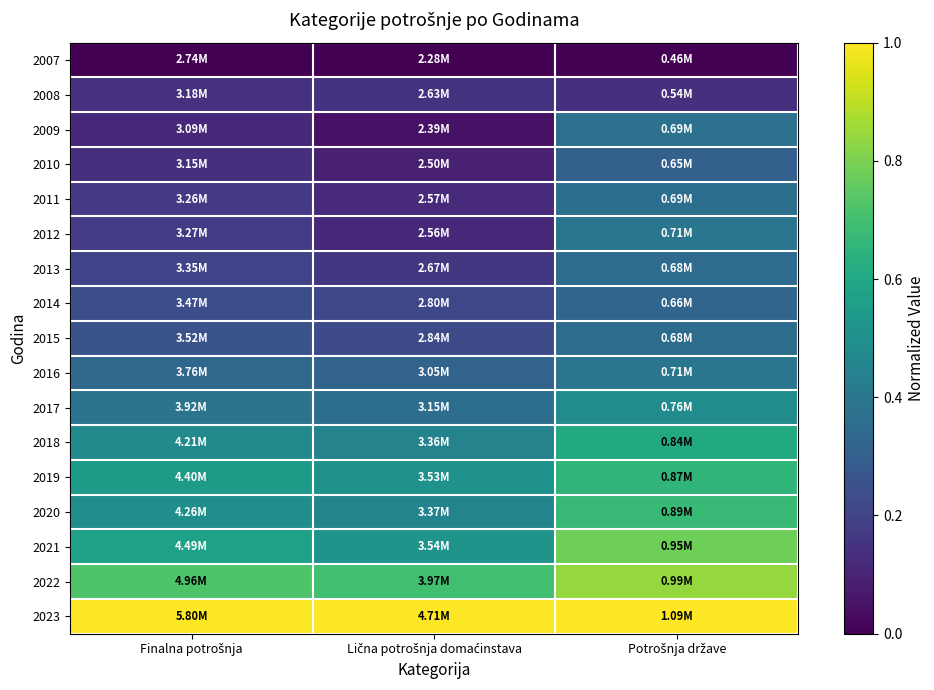

Reading left to right, list all the values displayed in this chart.

2007: Finalna potrošnja=0.0	Lična potrošnja domaćinstava=0.0	Potrošnja države=0.0
2008: Finalna potrošnja=0.1	Lična potrošnja domaćinstava=0.1	Potrošnja države=0.1
2009: Finalna potrošnja=0.1	Lična potrošnja domaćinstava=0.0	Potrošnja države=0.4
2010: Finalna potrošnja=0.1	Lična potrošnja domaćinstava=0.1	Potrošnja države=0.3
2011: Finalna potrošnja=0.2	Lična potrošnja domaćinstava=0.1	Potrošnja države=0.4
2012: Finalna potrošnja=0.2	Lična potrošnja domaćinstava=0.1	Potrošnja države=0.4
2013: Finalna potrošnja=0.2	Lična potrošnja domaćinstava=0.2	Potrošnja države=0.3
2014: Finalna potrošnja=0.2	Lična potrošnja domaćinstava=0.2	Potrošnja države=0.3
2015: Finalna potrošnja=0.3	Lična potrošnja domaćinstava=0.2	Potrošnja države=0.4
2016: Finalna potrošnja=0.3	Lična potrošnja domaćinstava=0.3	Potrošnja države=0.4
2017: Finalna potrošnja=0.4	Lična potrošnja domaćinstava=0.4	Potrošnja države=0.5
2018: Finalna potrošnja=0.5	Lična potrošnja domaćinstava=0.4	Potrošnja države=0.6
2019: Finalna potrošnja=0.5	Lična potrošnja domaćinstava=0.5	Potrošnja države=0.7
2020: Finalna potrošnja=0.5	Lična potrošnja domaćinstava=0.4	Potrošnja države=0.7
2021: Finalna potrošnja=0.6	Lična potrošnja domaćinstava=0.5	Potrošnja države=0.8
2022: Finalna potrošnja=0.7	Lična potrošnja domaćinstava=0.7	Potrošnja države=0.8
2023: Finalna potrošnja=1.0	Lična potrošnja domaćinstava=1.0	Potrošnja države=1.0